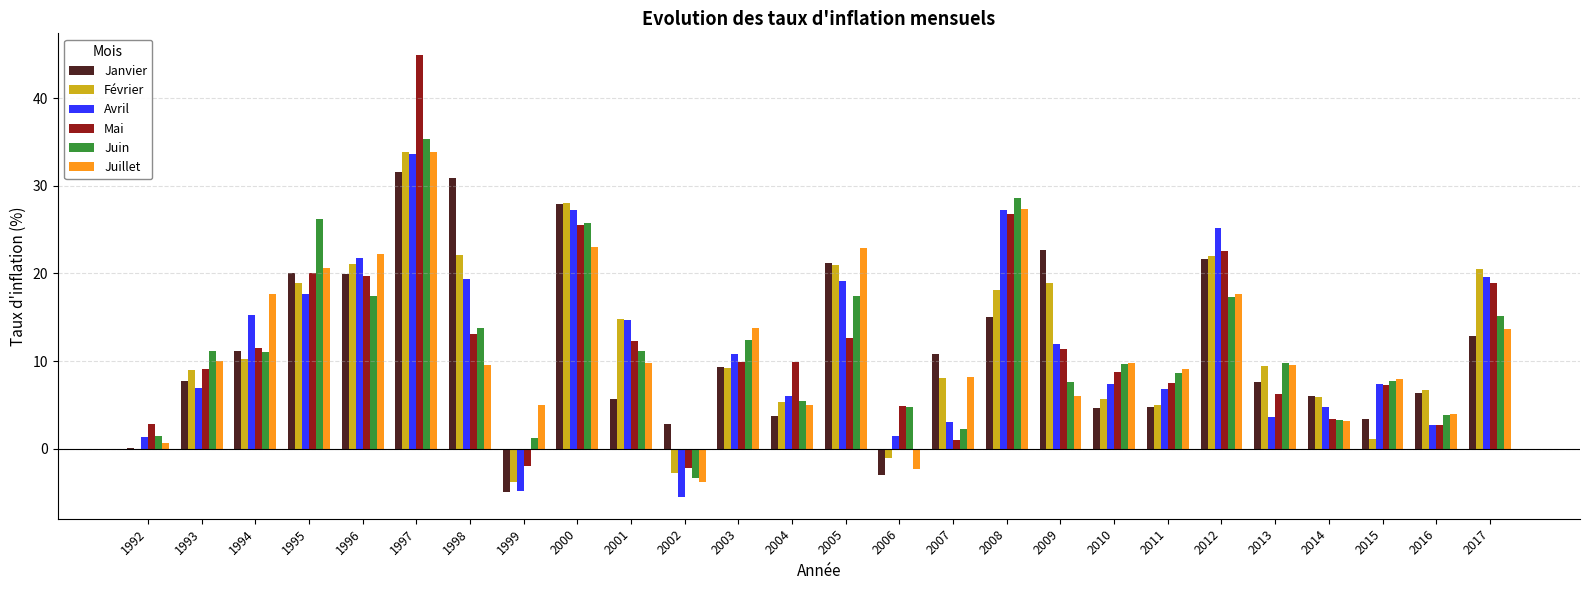

What is the maximum value for Avril?

33.6